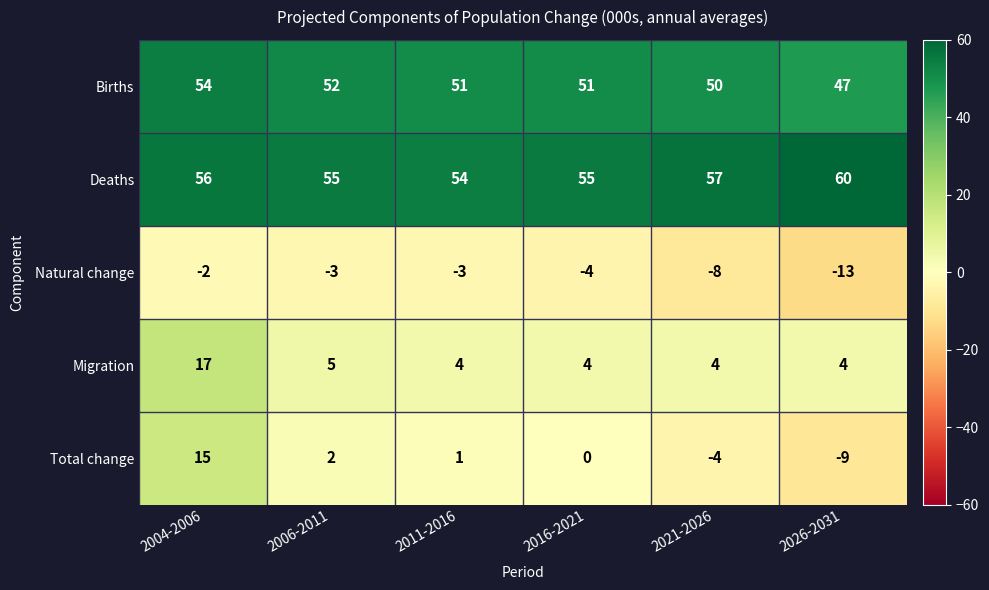

True or false: Births has a value of 82 at 2026-2031.

False